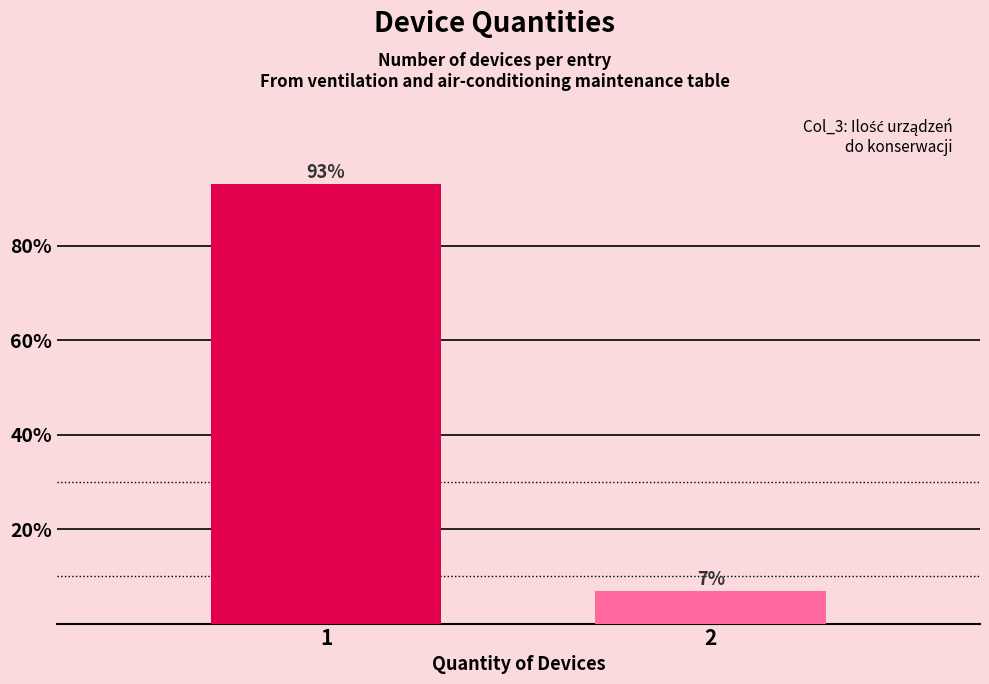

What is the value of the 2nd bar from the left?

6.9